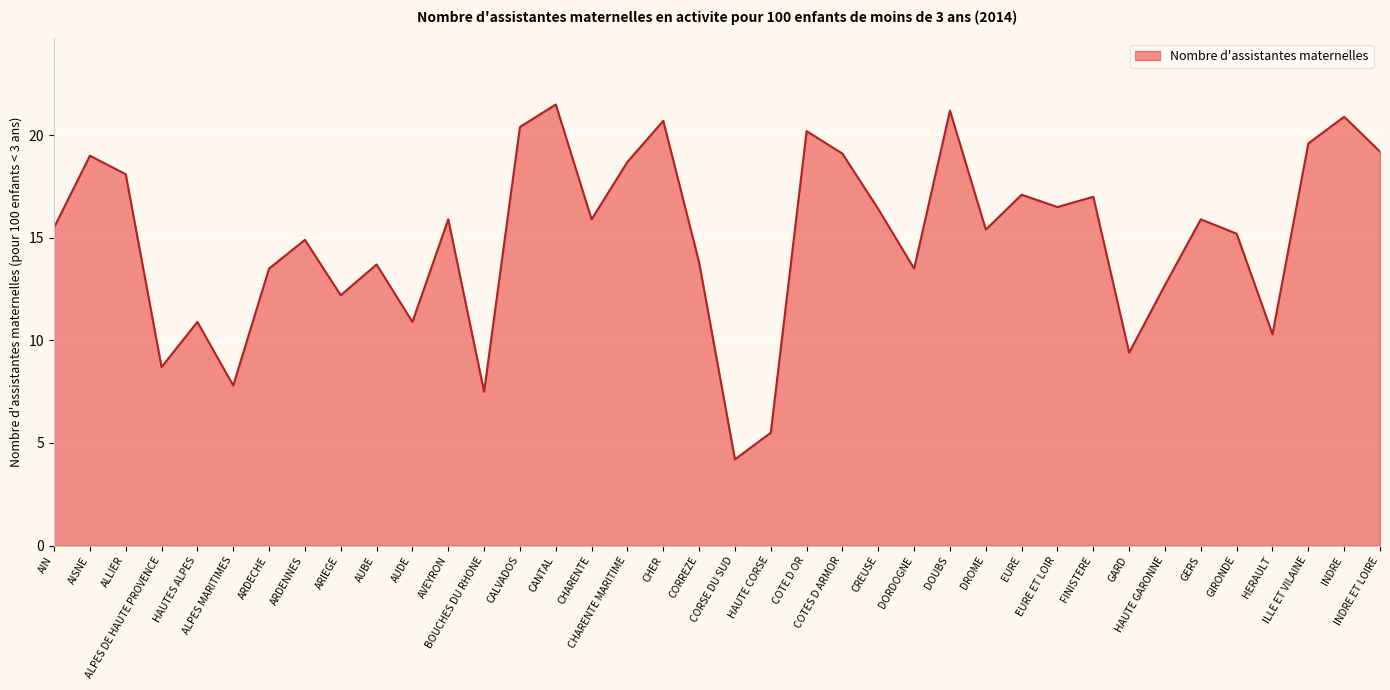

At which category does the chart reach its minimum across all series?

CORSE DU SUD